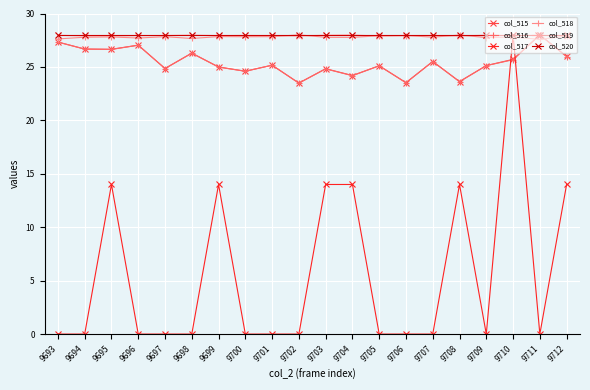

Is the value of col_515 at 9701 greater than the value of col_518 at 9703?

No